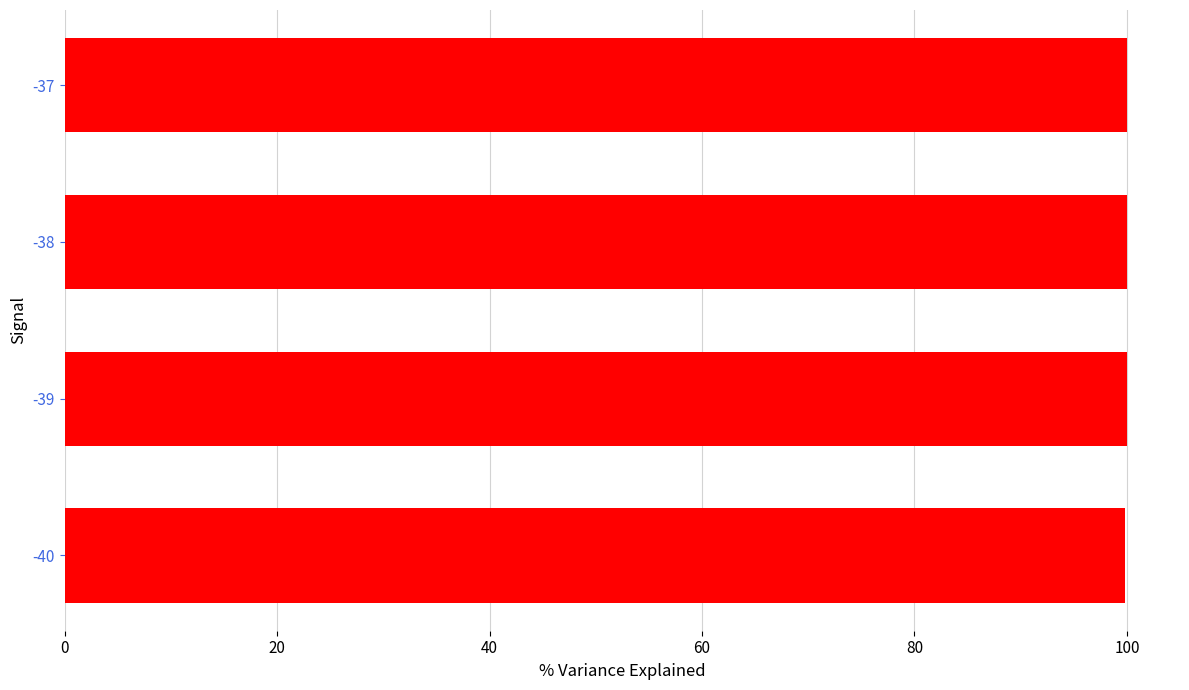

What is the ratio of the value at -38 to the value at -39?

1.0